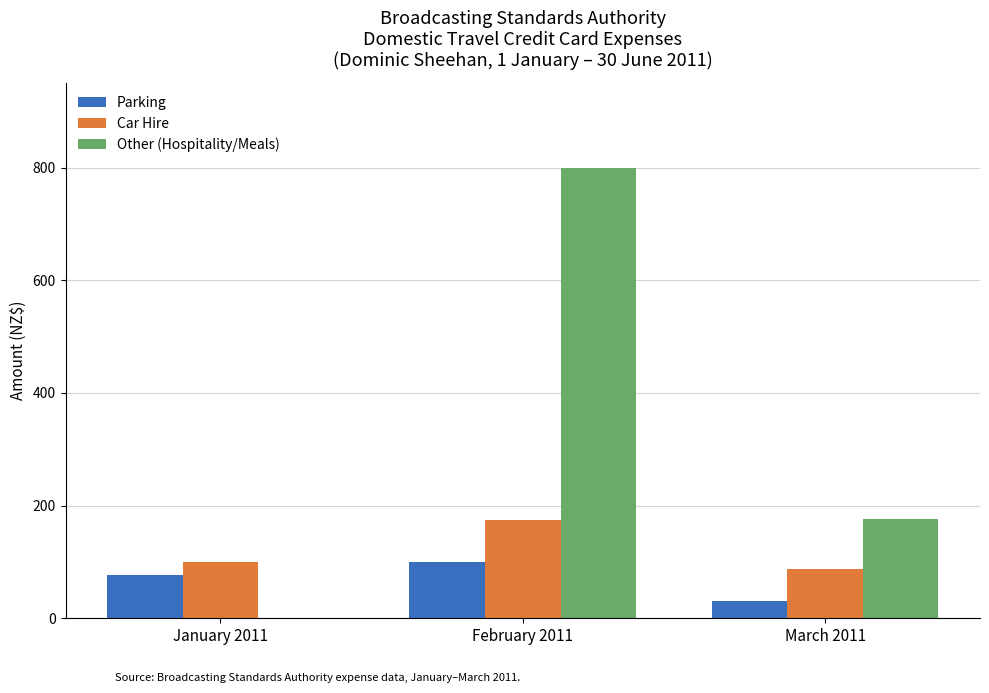

Between January 2011 and March 2011, which series saw the biggest shift?

Other (Hospitality/Meals)